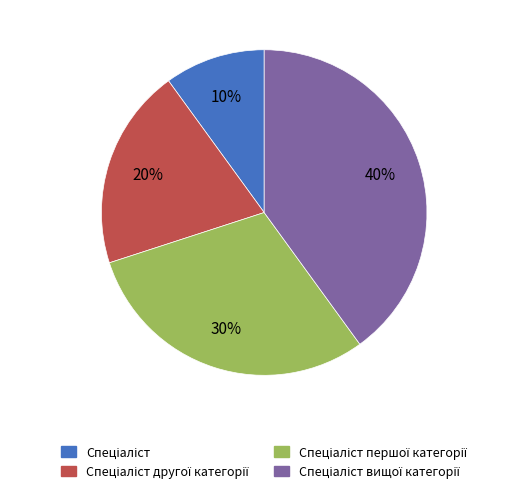

Count the number of slices in the pie.

4